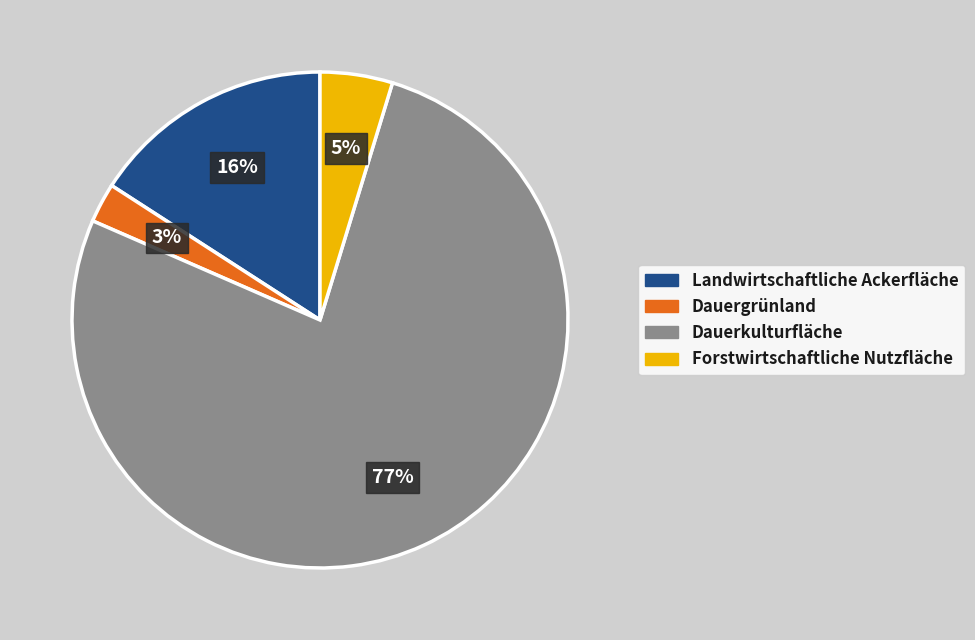

Do Dauergrünland and Forstwirtschaftliche Nutzfläche together represent more than half of the pie?

No